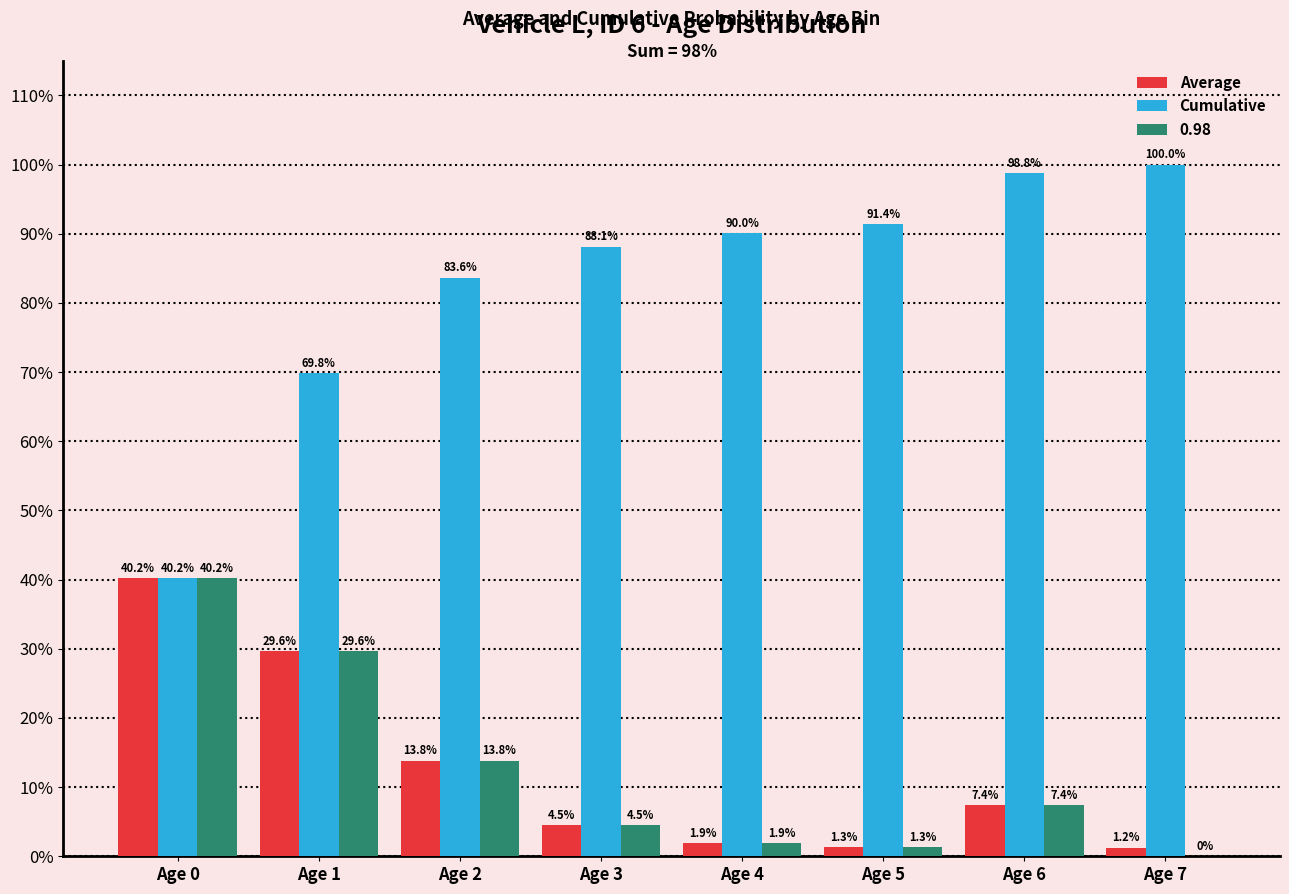

Reading right to left, what are all the values shown in this chart?

Average: 0.0	0.1	0.0	0.0	0.0	0.1	0.3	0.4
Cumulative: 1.0	1.0	0.9	0.9	0.9	0.8	0.7	0.4